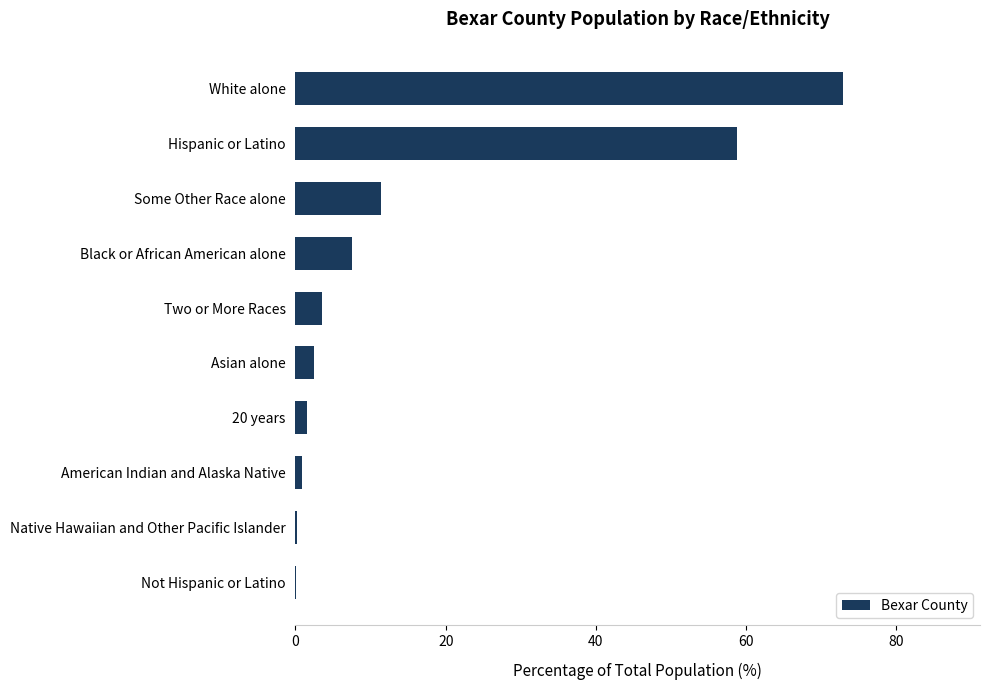

Between White alone and 20 years, which is larger?

White alone